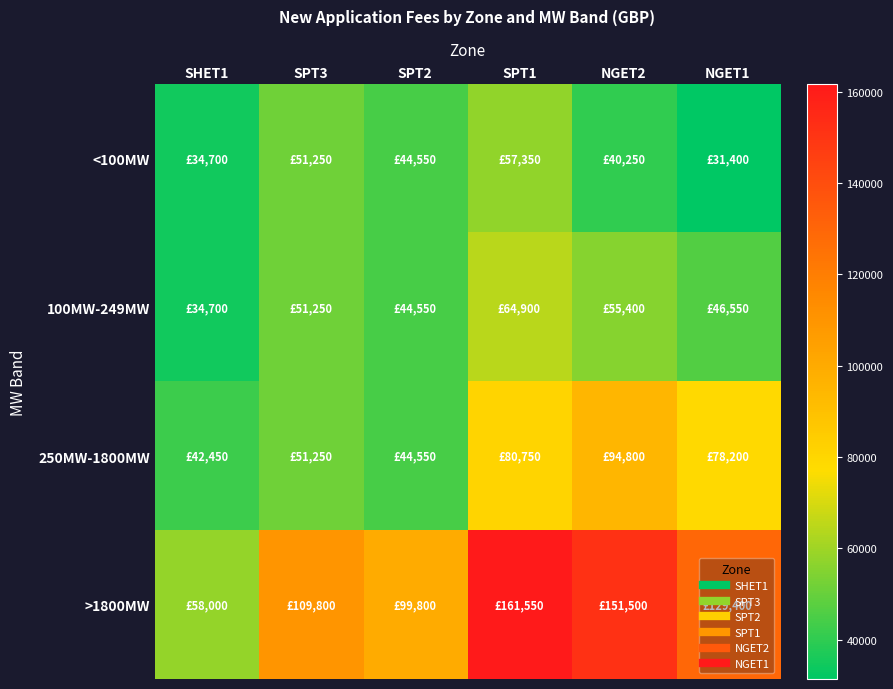

Reading left to right, list all the values displayed in this chart.

<100MW: SHET1=34700	SPT3=51250	SPT2=44550	SPT1=57350	NGET2=40250	NGET1=31400
100MW-249MW: SHET1=34700	SPT3=51250	SPT2=44550	SPT1=64900	NGET2=55400	NGET1=46550
250MW-1800MW: SHET1=42450	SPT3=51250	SPT2=44550	SPT1=80750	NGET2=94800	NGET1=78200
>1800MW: SHET1=58000	SPT3=109800	SPT2=99800	SPT1=161550	NGET2=151500	NGET1=129400